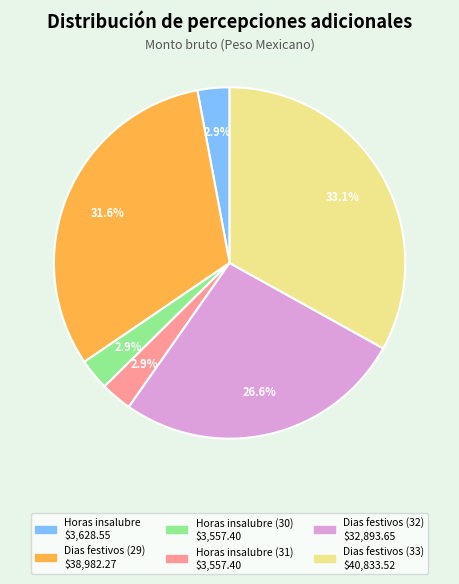

How many slices are in this pie chart?

6